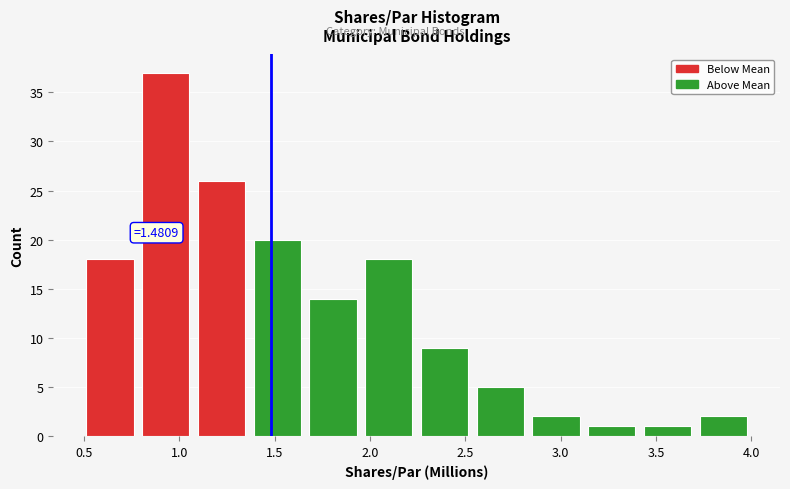

Which range on the x-axis has the tallest bar?

0.80 to 1.10